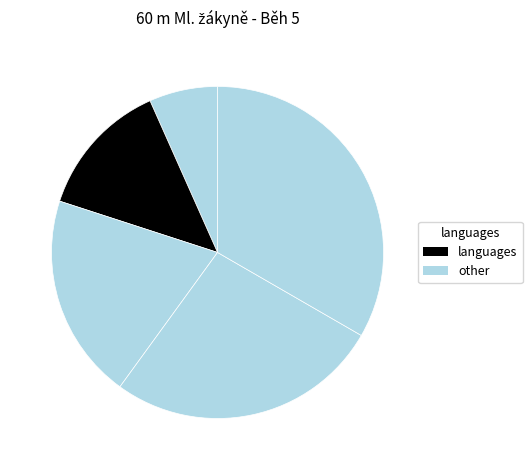

How many slices are in this pie chart?

5